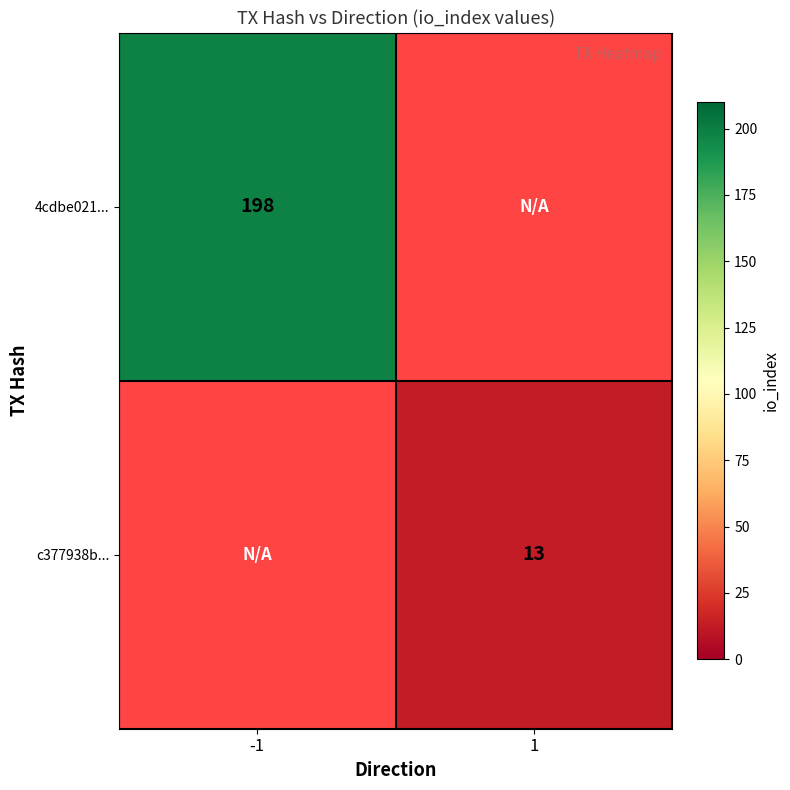

The 4cdbe021... series shows 198 at -1. True or false?

True